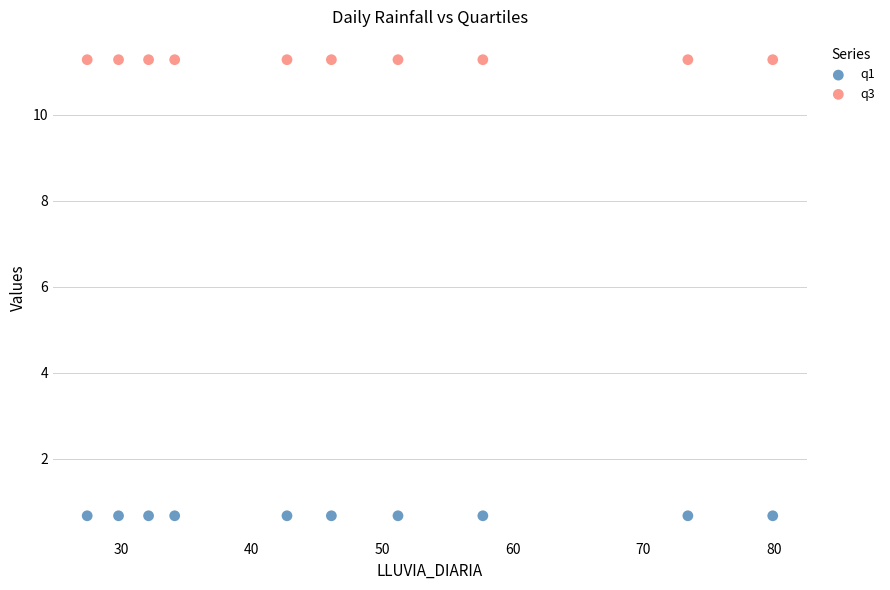

Which series reaches the minimum Y coordinate?

q1